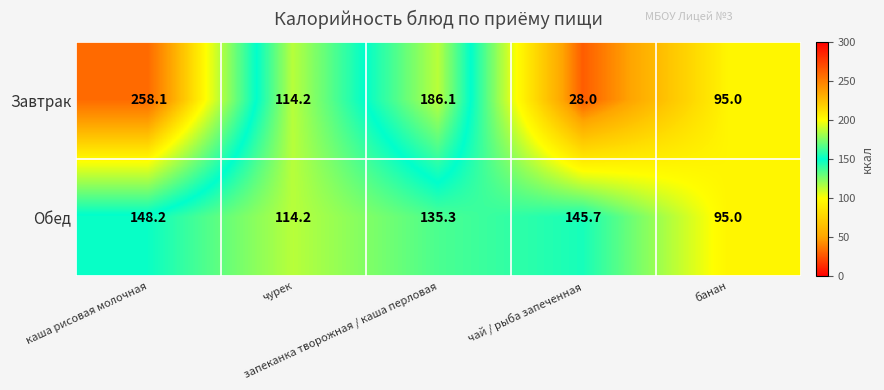

Which series has the largest total across all categories?

Завтрак